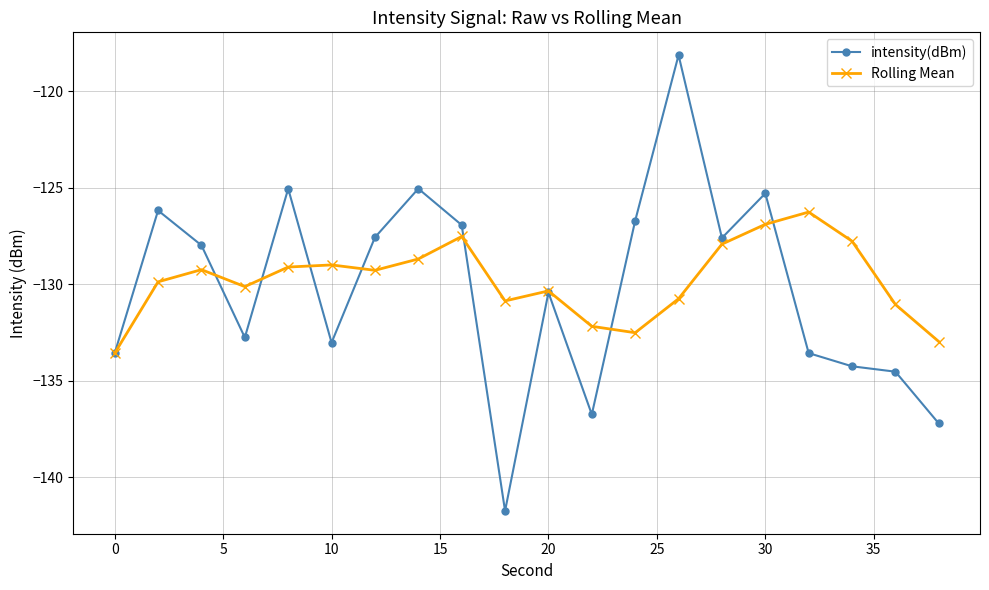

What is the minimum value for intensity(dBm)?

-141.7